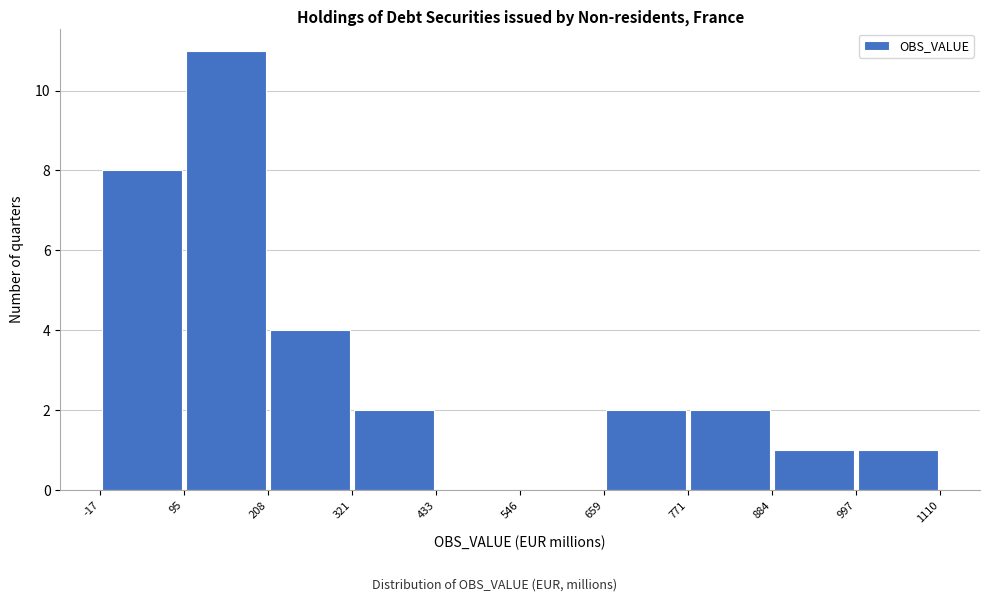

Reading left to right, list every bar in this chart as the range it spans on the x-axis followed by its height. The values are not printed on the chart, so give them approximately, as read against the axis.

-17 to 95: 8
95 to 208: 11
208 to 321: 4
321 to 433: 2
433 to 546: 0
546 to 659: 0
659 to 771: 2
771 to 884: 2
884 to 997: 1
997 to 1110: 1